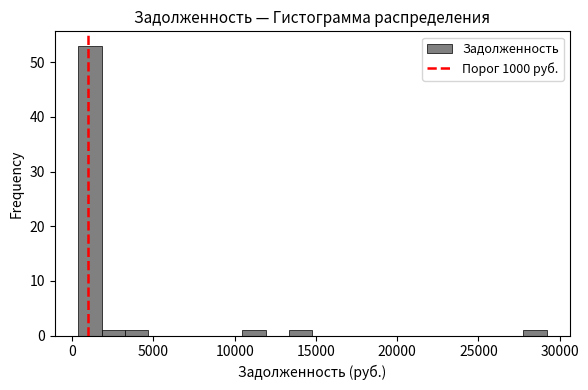

Around what value on the x-axis is the tallest bar? Give the approximate position of its centre, as read against the axis.

1000